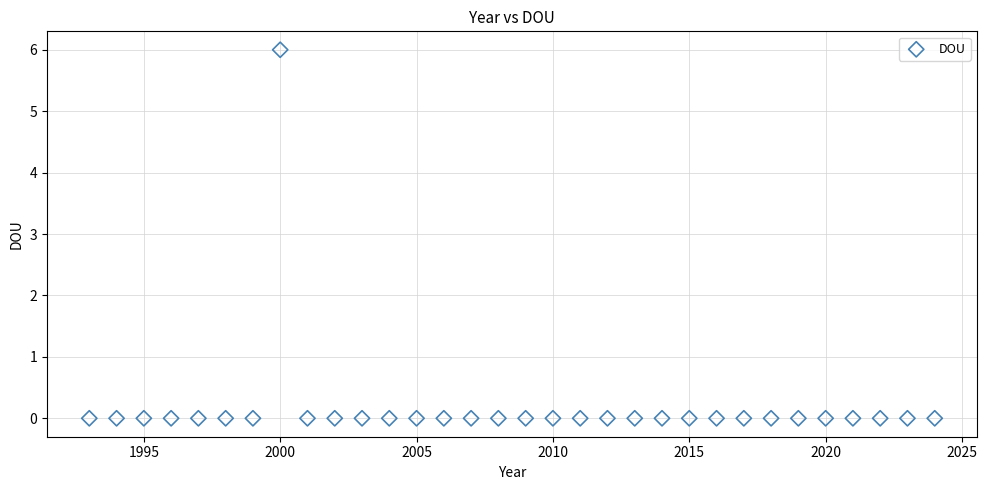

What is the range of X values (max minus min)?

31